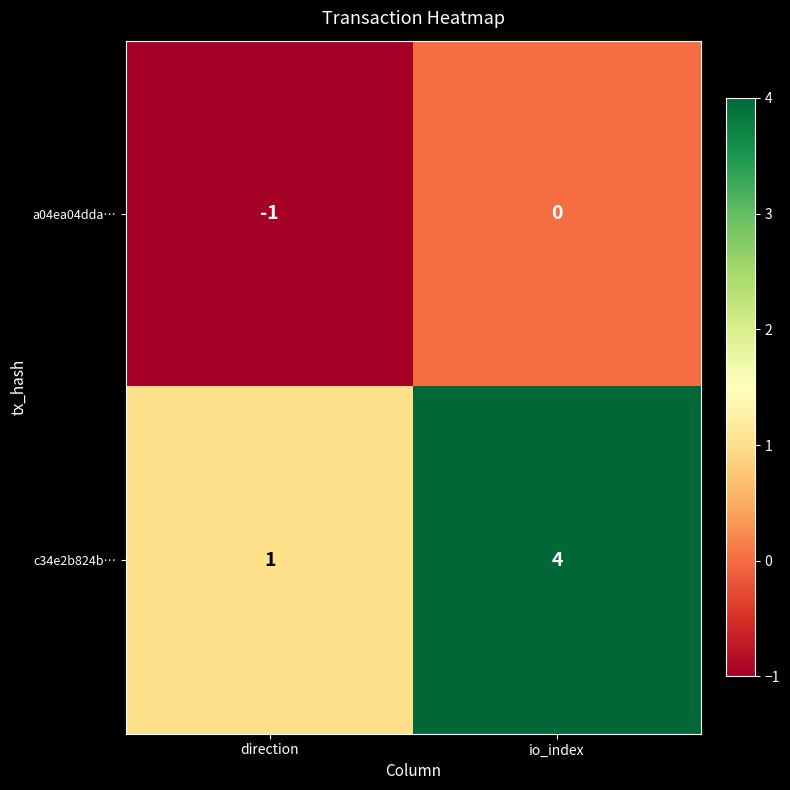

At which category does the chart reach its peak across all series?

io_index